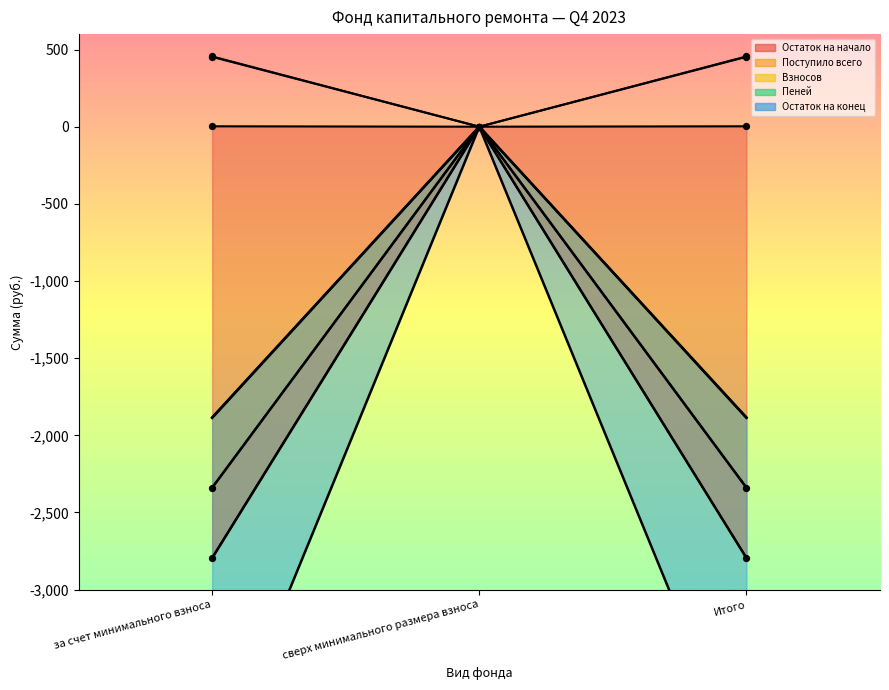

Which series has the largest total across all categories?

Пеней